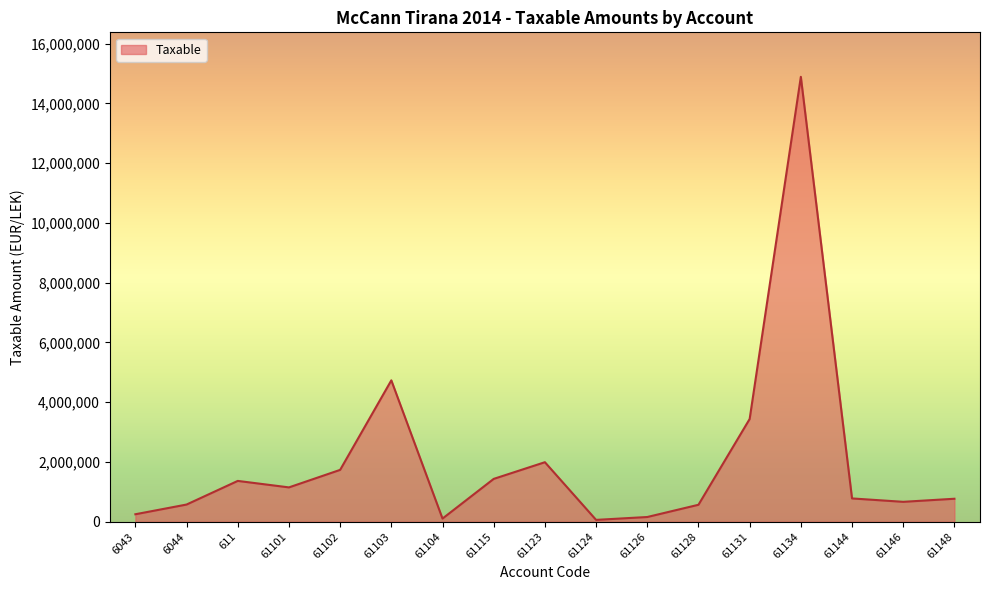

What is the difference between the values at 61115 and 61128?

866292.7